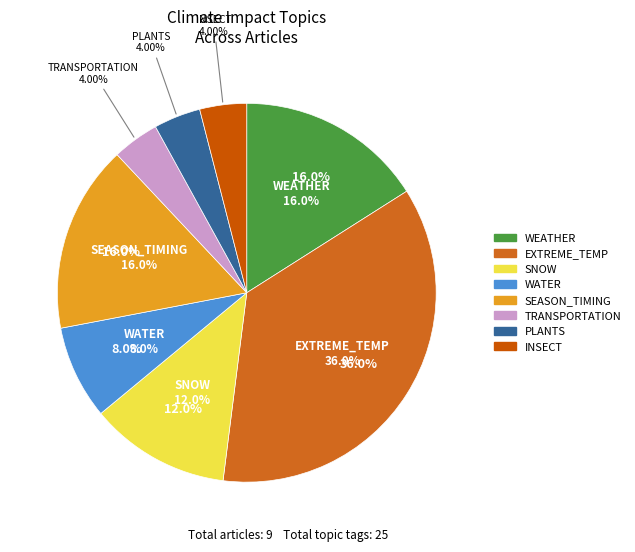

How many segments does this pie chart have?

8